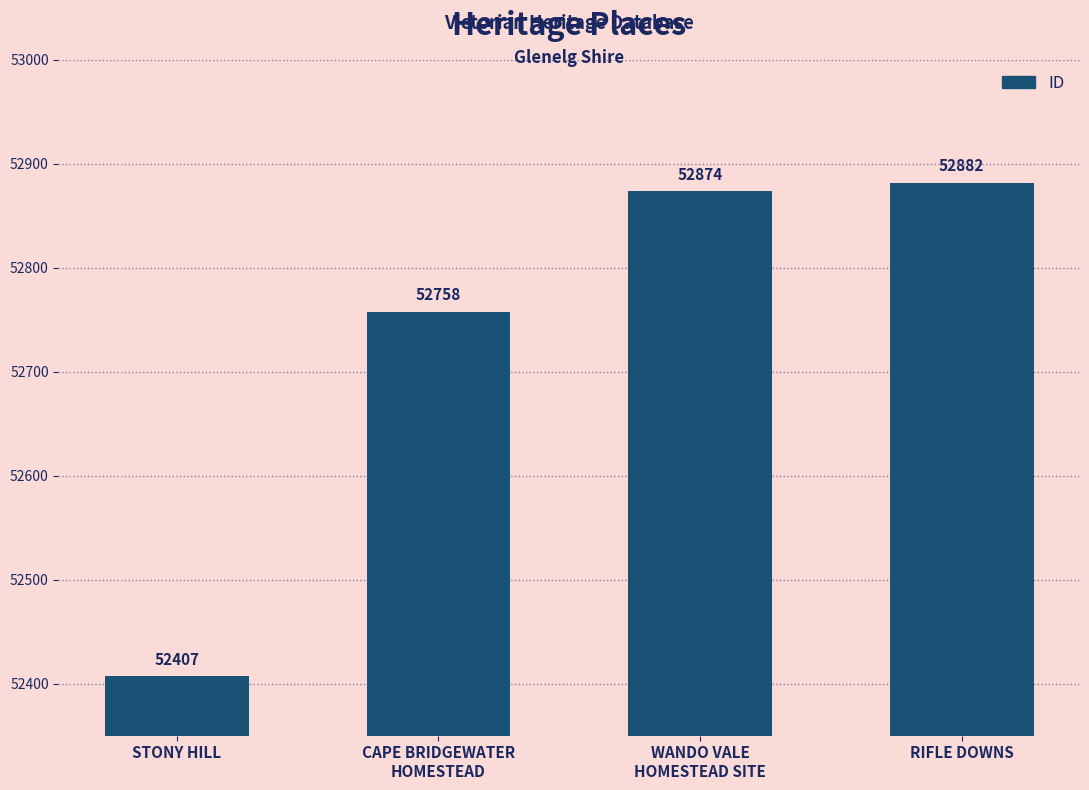

How many data points does each series have?

4